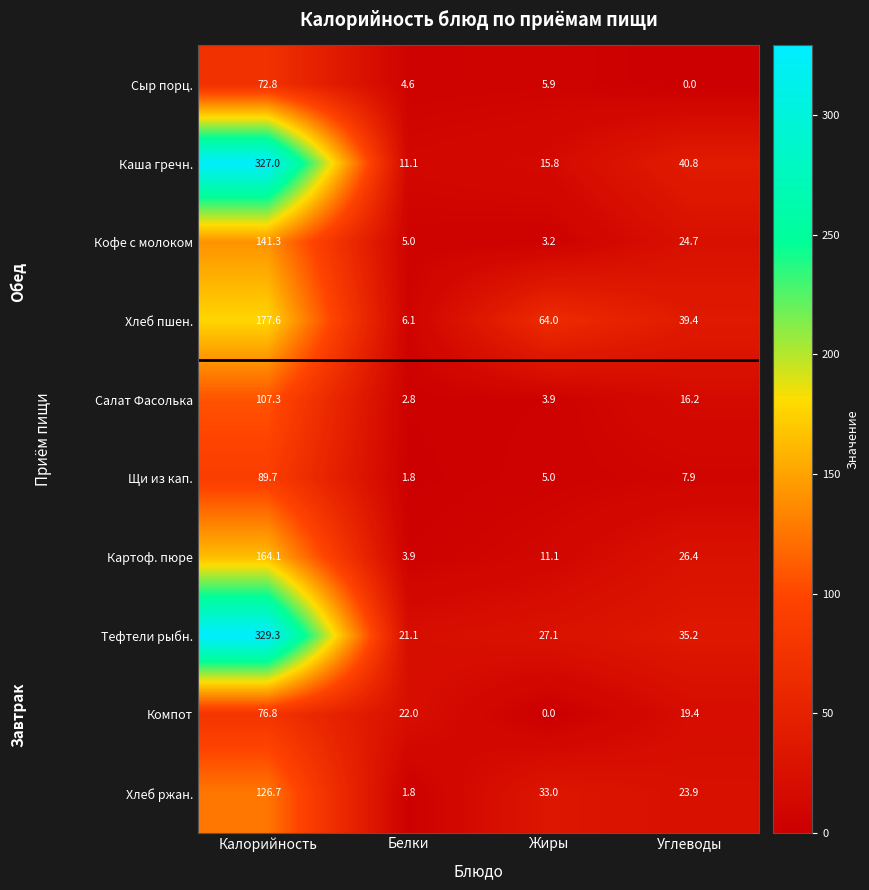

Which series has the largest total across all categories?

Тефтели рыбн.